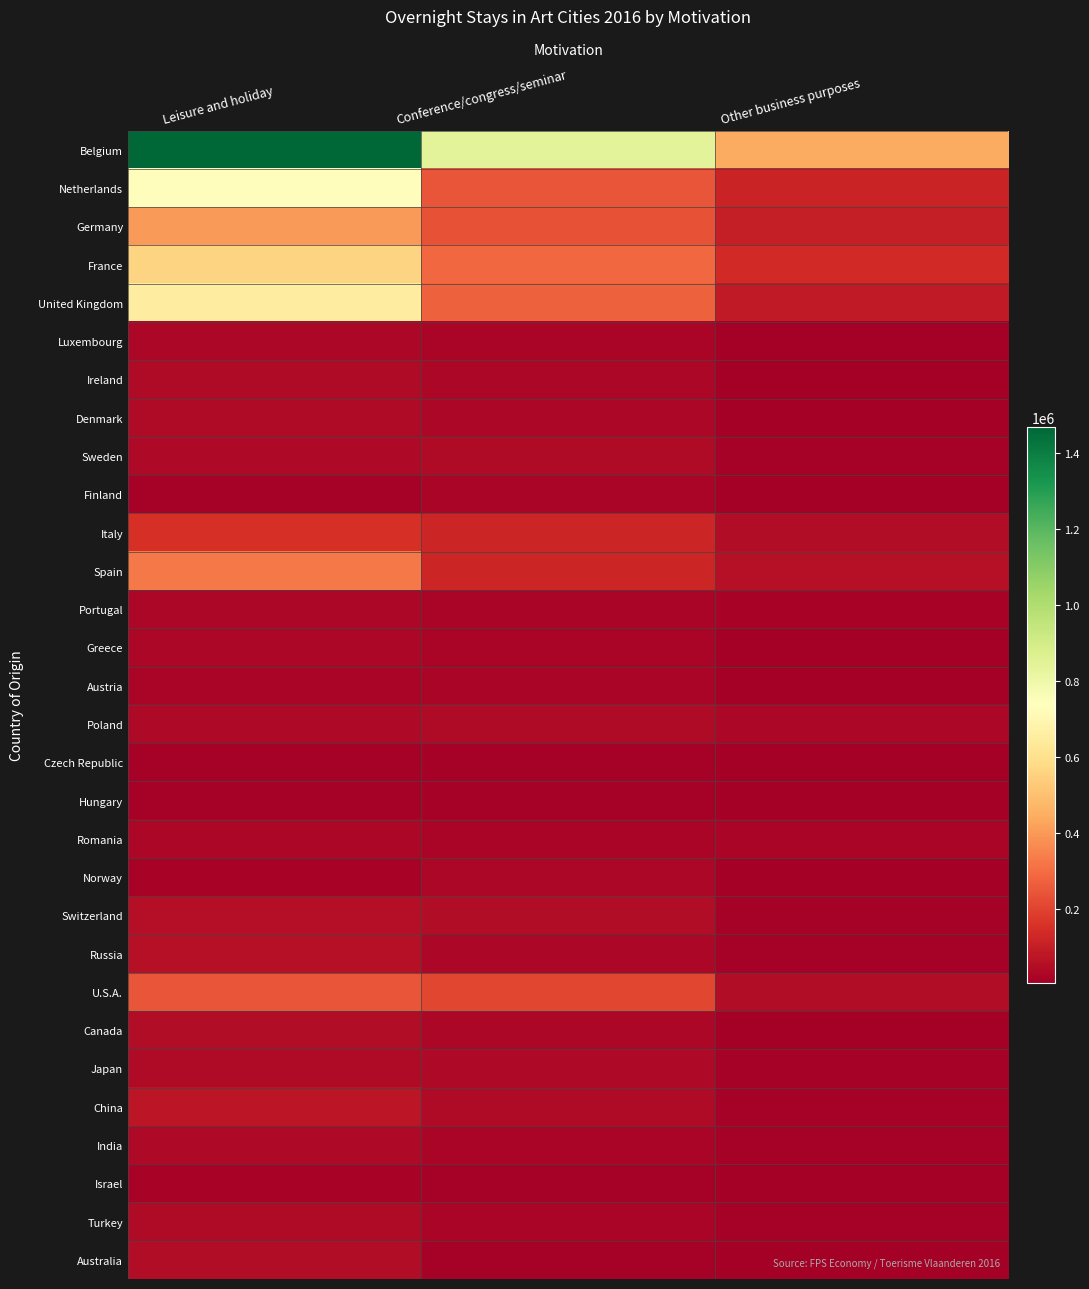

What is the difference between the maximum and minimum values in the Japan series?

28313